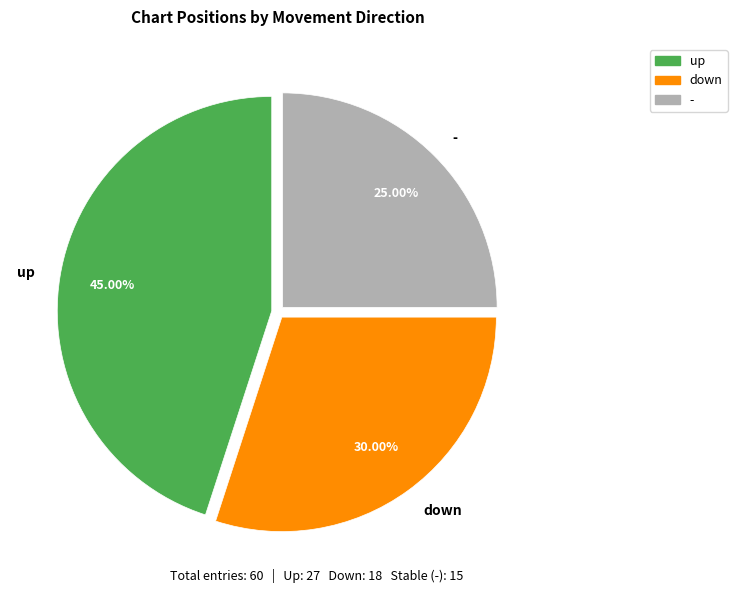

Combined, do down and up account for over 50%?

Yes